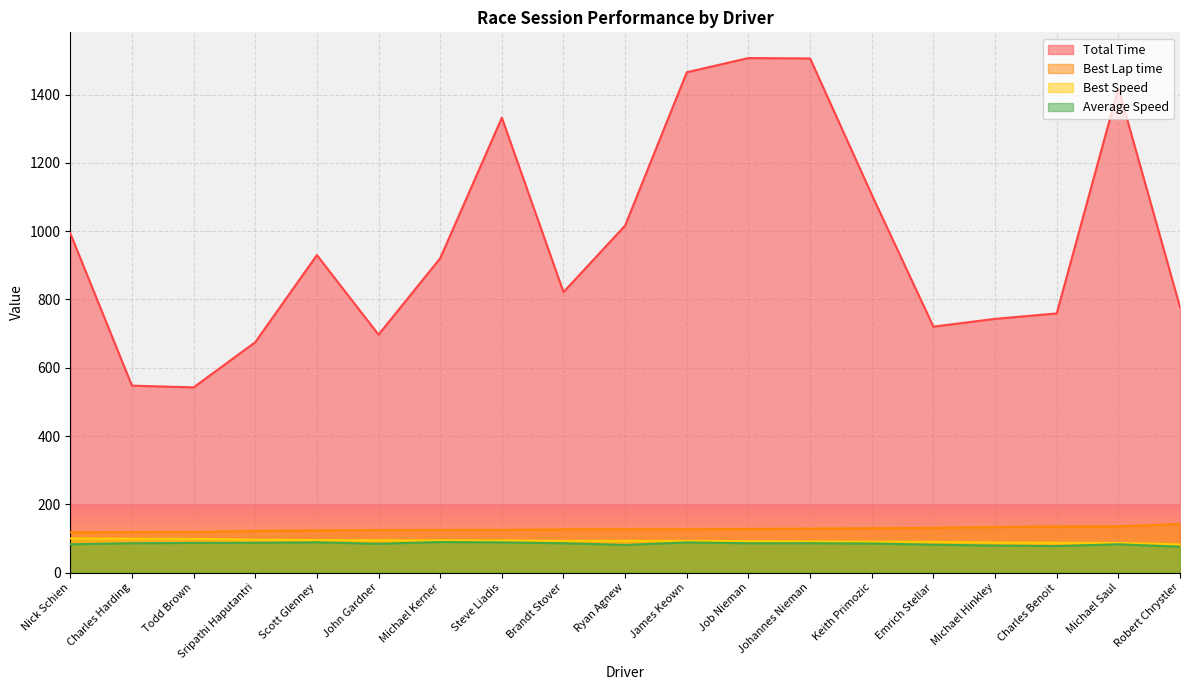

Reading left to right, list all the values displayed in this chart.

Total Time: Nick Schien=993.7	Charles Harding=547.5	Todd Brown=542.4	Sripathi Haputantri=674.7	Scott Glenney=929.9	John Gardner=697.0	Michael Kerner=920.7	Steve Liadis=1332.2	Brandt Stover=821.5	Ryan Agnew=1016.5	James Keown=1465.4	Job Nieman=1507.0	Johannes Nieman=1505.9	Keith Primozic=1106.9	Emrich Stellar=720.3	Michael Hinkley=743.1	Charles Benoit=759.0	Michael Saul=1419.3	Robert Chrystler=777.4
Best Lap time: Nick Schien=117.5	Charles Harding=118.6	Todd Brown=119.1	Sripathi Haputantri=122.0	Scott Glenney=123.5	John Gardner=124.6	Michael Kerner=124.8	Steve Liadis=124.9	Brandt Stover=126.6	Ryan Agnew=126.8	James Keown=126.8	Job Nieman=127.6	Johannes Nieman=128.9	Keith Primozic=129.9	Emrich Stellar=130.8	Michael Hinkley=133.4	Charles Benoit=134.9	Michael Saul=135.5	Robert Chrystler=142.4
Best Speed: Nick Schien=100.2	Charles Harding=99.3	Todd Brown=98.9	Sripathi Haputantri=96.5	Scott Glenney=95.3	John Gardner=94.5	Michael Kerner=94.3	Steve Liadis=94.2	Brandt Stover=93.0	Ryan Agnew=92.8	James Keown=92.8	Job Nieman=92.2	Johannes Nieman=91.3	Keith Primozic=90.7	Emrich Stellar=90.0	Michael Hinkley=88.3	Charles Benoit=87.3	Michael Saul=86.9	Robert Chrystler=82.7
Average Speed: Nick Schien=82.9	Charles Harding=86.0	Todd Brown=86.8	Sripathi Haputantri=87.2	Scott Glenney=88.6	John Gardner=84.5	Michael Kerner=89.5	Steve Liadis=88.4	Brandt Stover=86.0	Ryan Agnew=81.1	James Keown=88.4	Job Nieman=85.9	Johannes Nieman=86.0	Keith Primozic=85.1	Emrich Stellar=81.7	Michael Hinkley=79.2	Charles Benoit=77.6	Michael Saul=82.9	Robert Chrystler=75.7